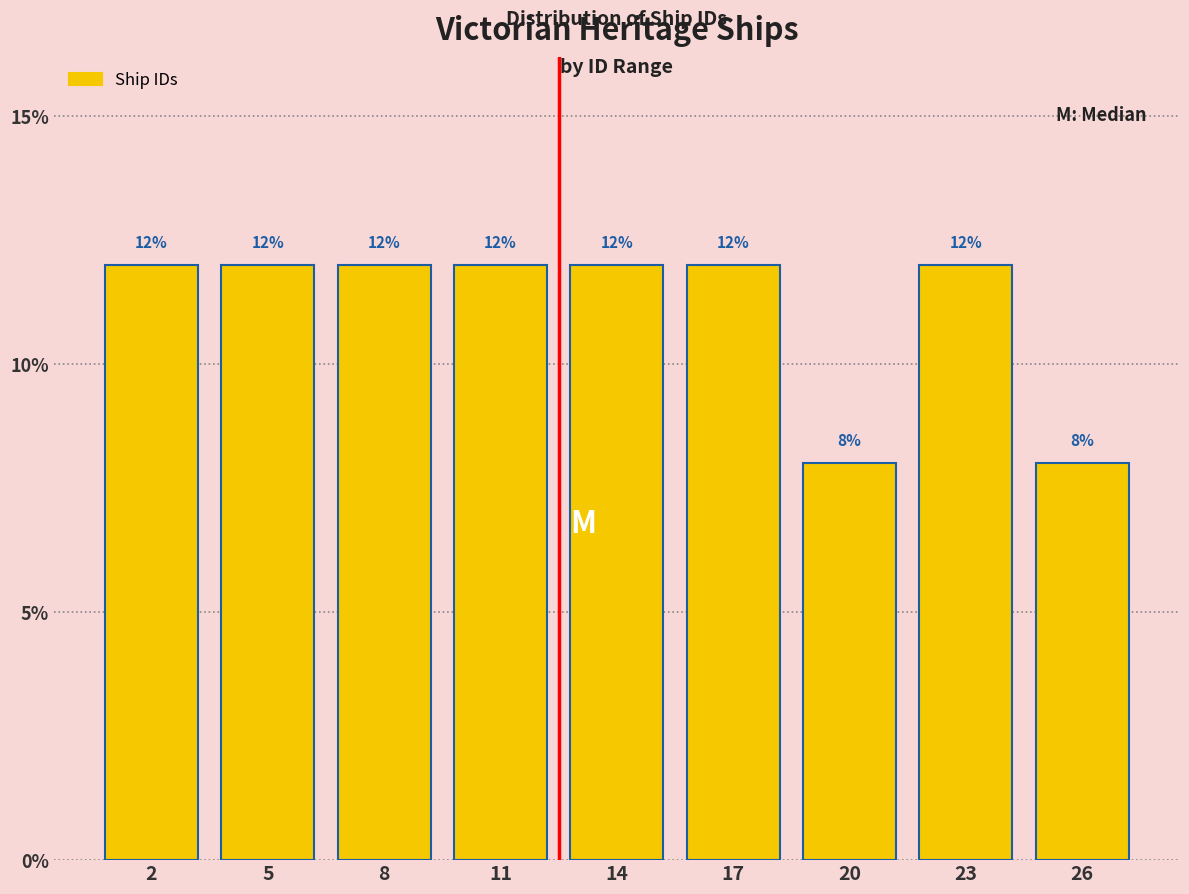

Reading right to left, extract all data points from this chart.

8	12	8	12	12	12	12	12	12